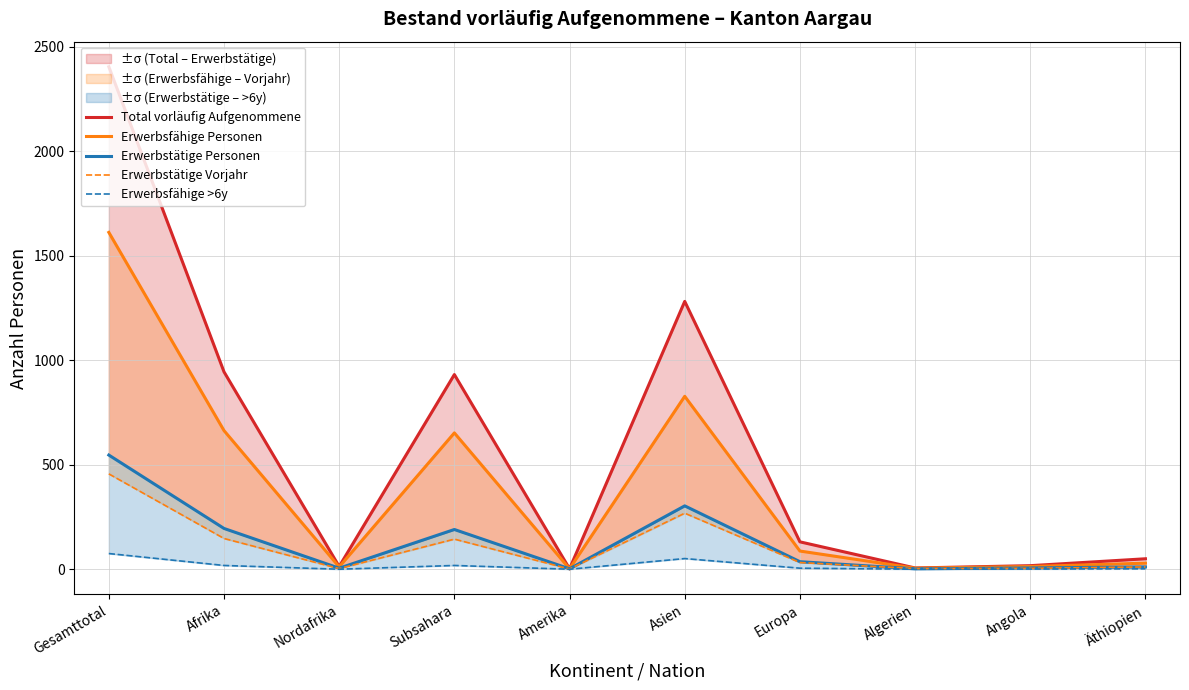

How many lines are shown in the chart?

5